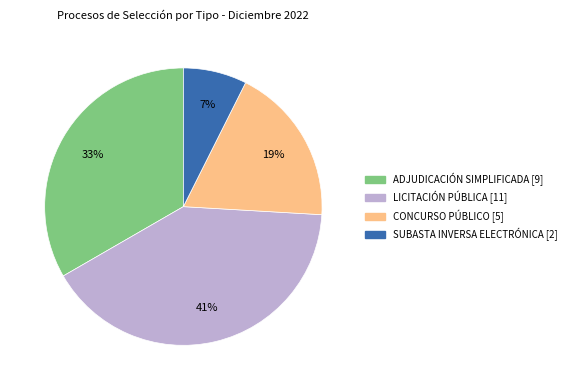

What is the largest slice in the pie chart?

LICITACIÓN PÚBLICA